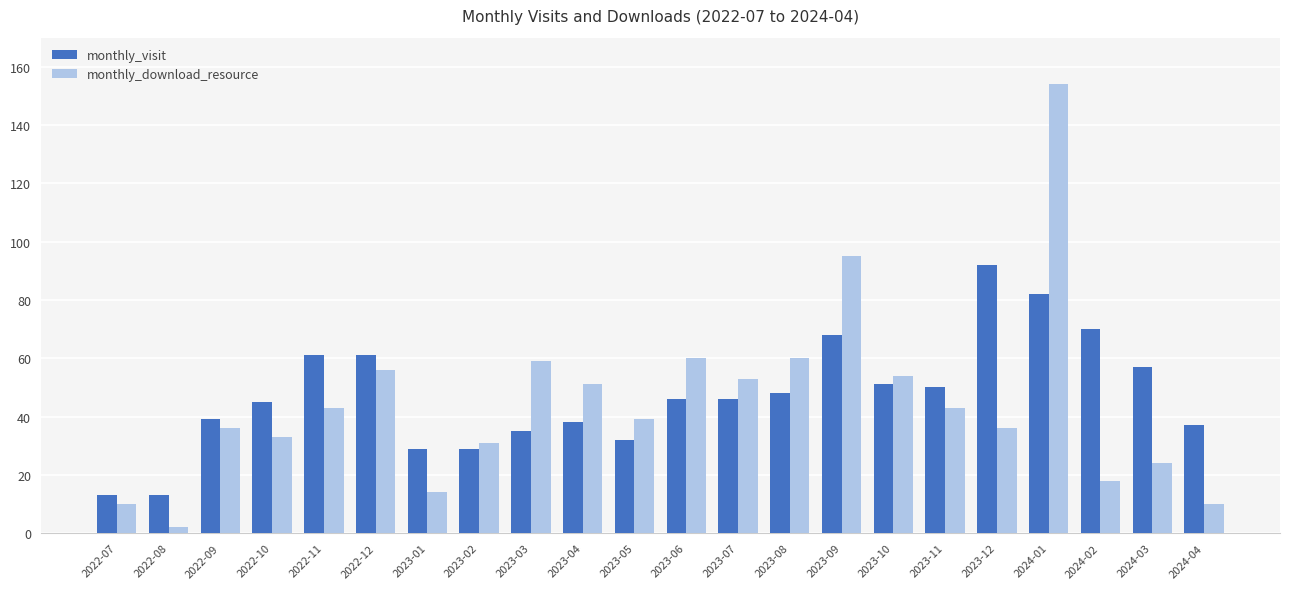

List the series in order of their peak value, lowest first.

monthly_visit, monthly_download_resource